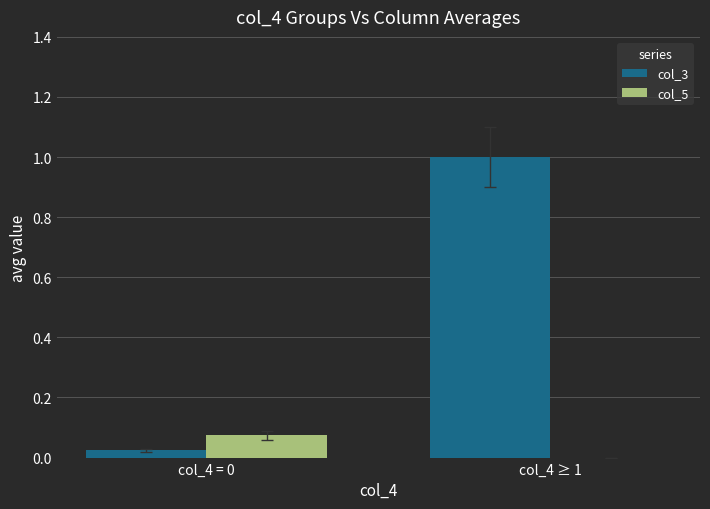

What is the sum of all col_3 values?

1.0